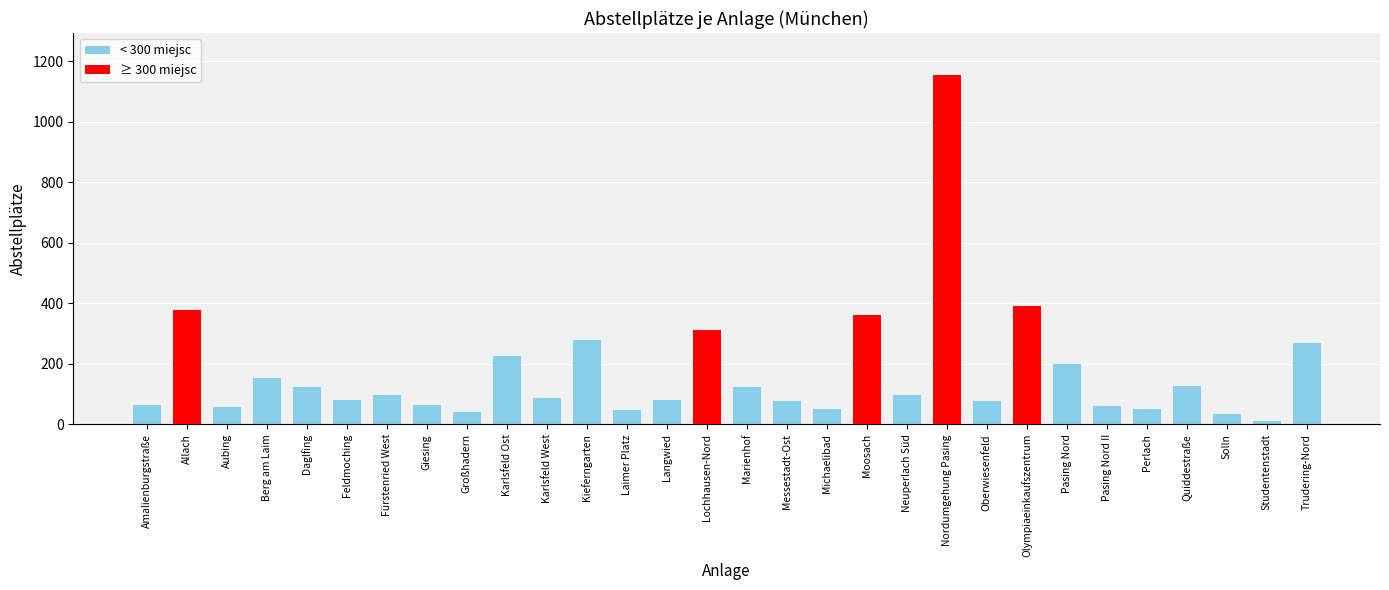

What is the average value?

172